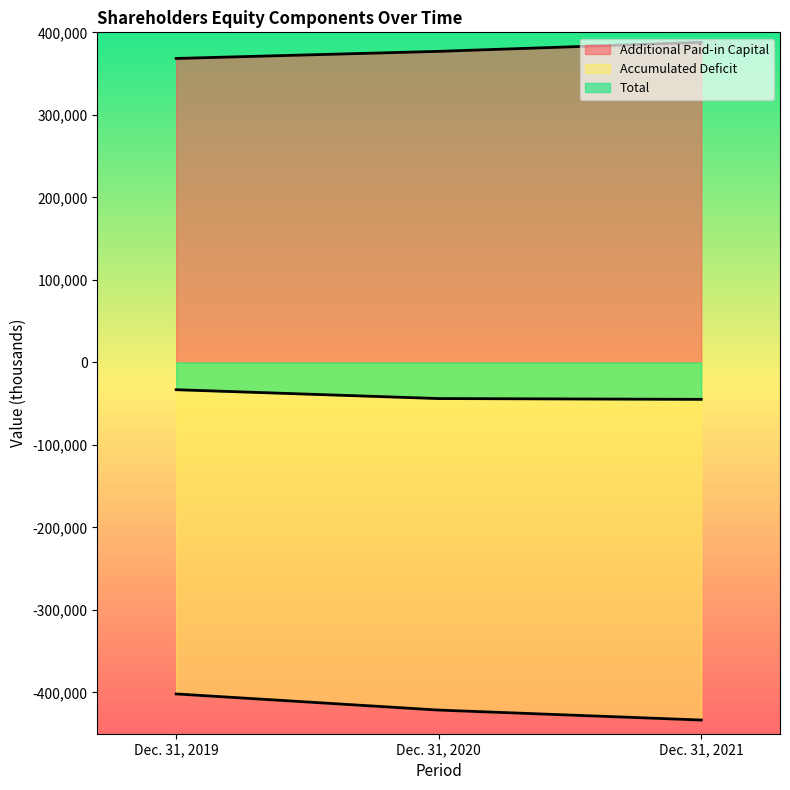

Which series has the largest total across all categories?

Additional Paid-in Capital